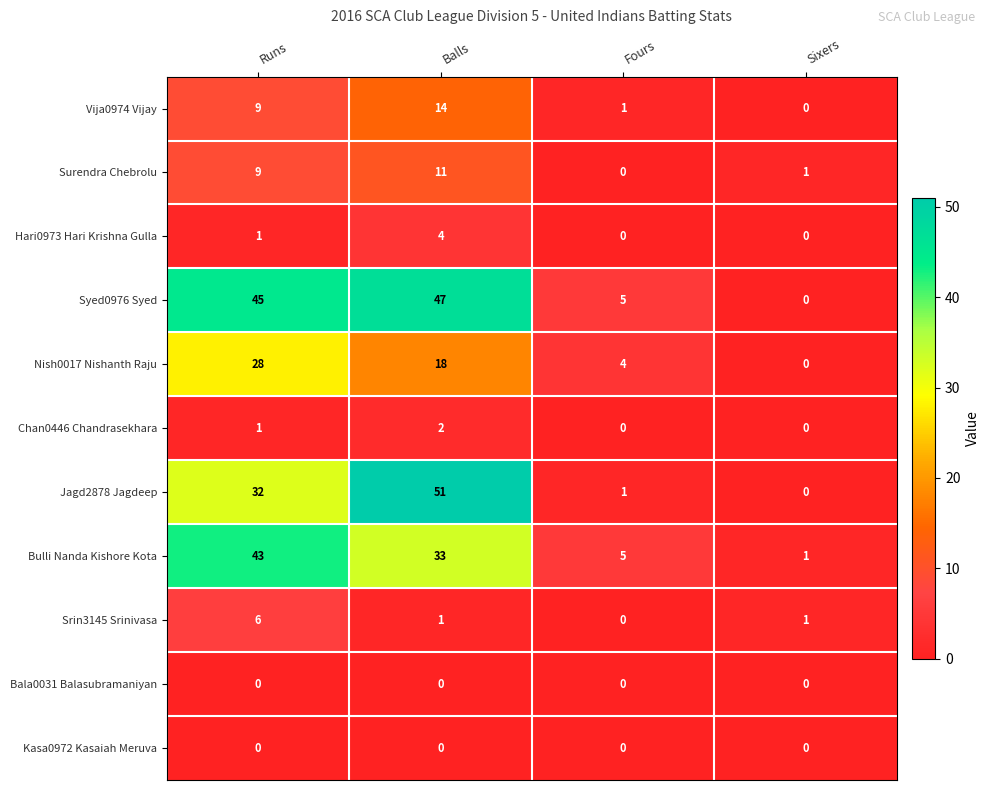

Where is Chan0446 Chandrasekhara nearest to the value 1?

Runs